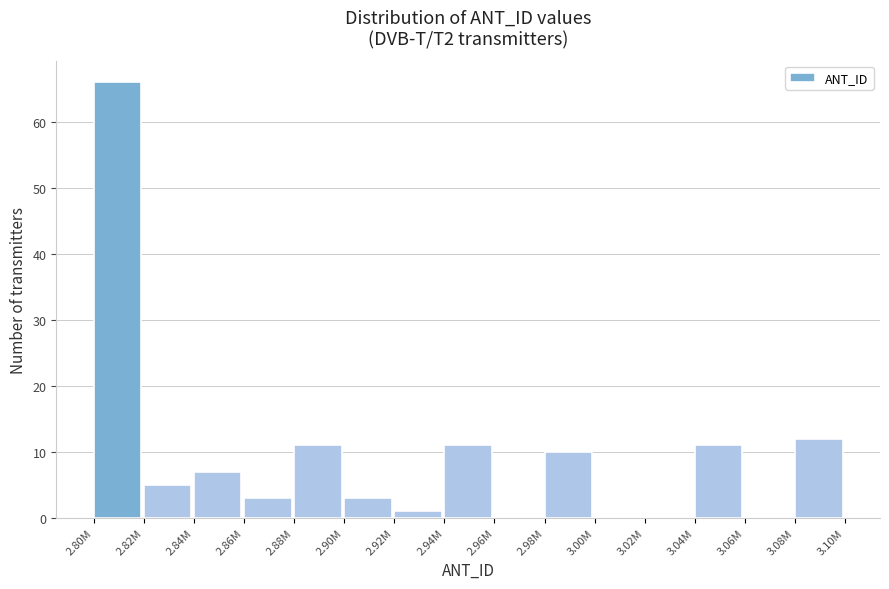

Reading left to right, extract all data points from this chart.

2.80M=66	2.82M=5	2.84M=7	2.86M=3	2.88M=11	2.90M=3	2.92M=1	2.94M=11	2.96M=0	2.98M=10	3.00M=0	3.02M=0	3.04M=11	3.06M=0	3.08M=12